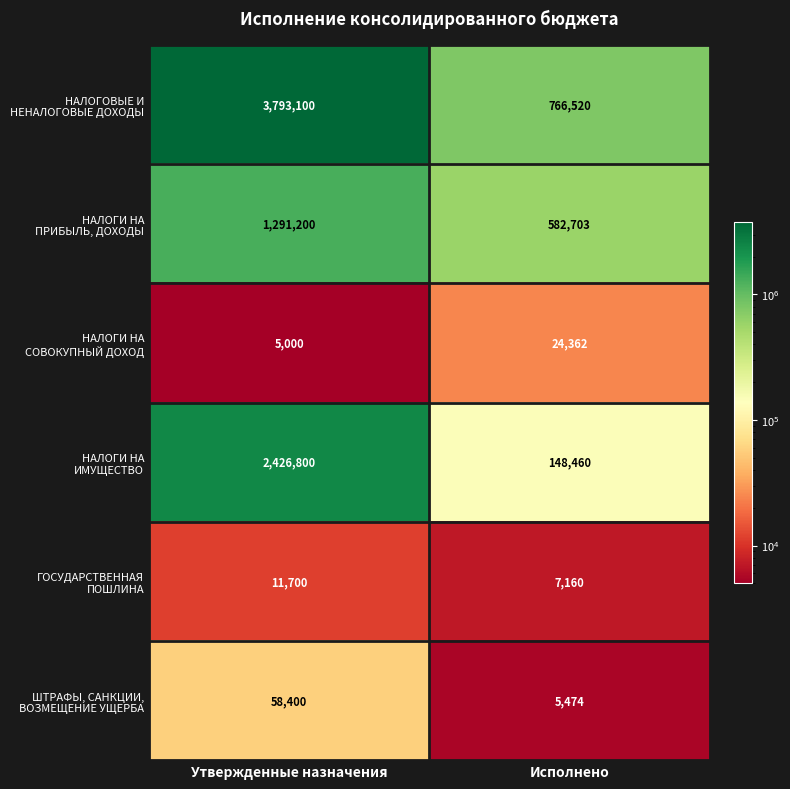

What is the smallest value displayed?

5000